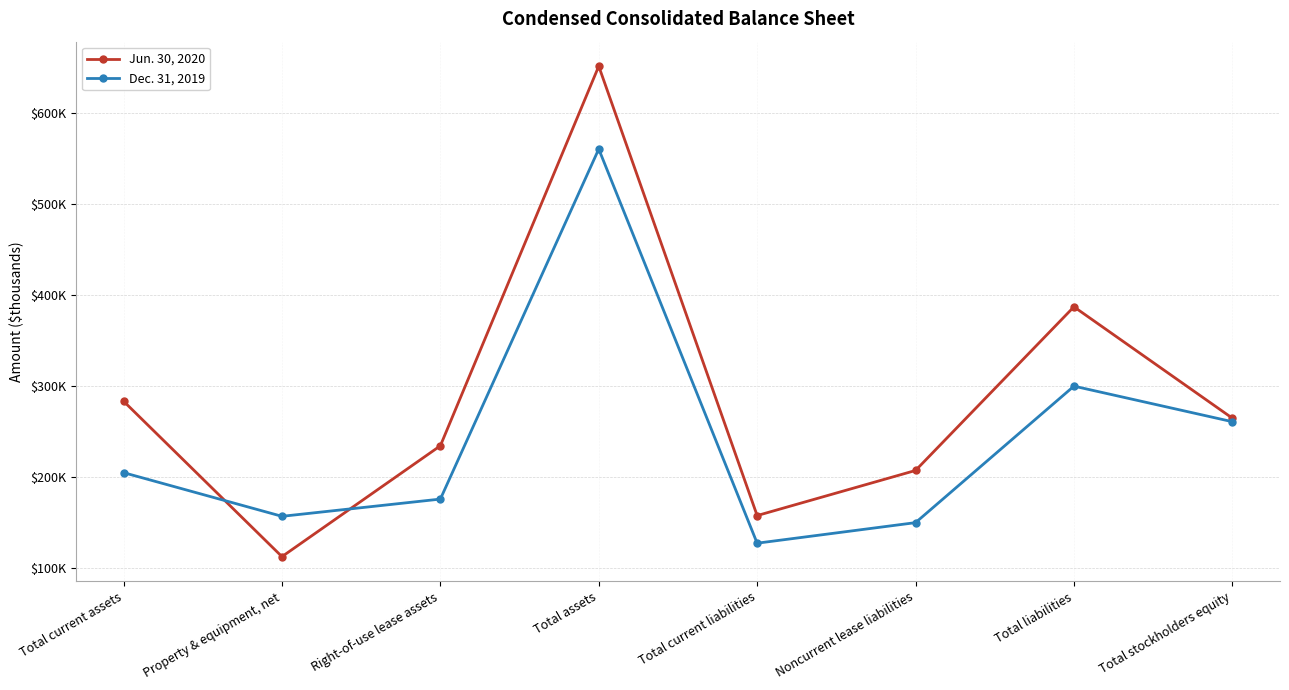

Which series ends up on top after the final intersection of Dec. 31, 2019 and Jun. 30, 2020?

Jun. 30, 2020